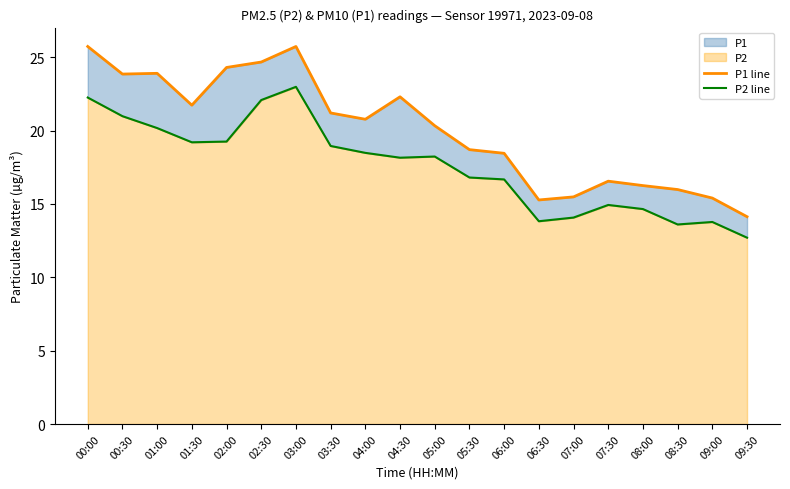

How many data points in P2 line are above 18?

11